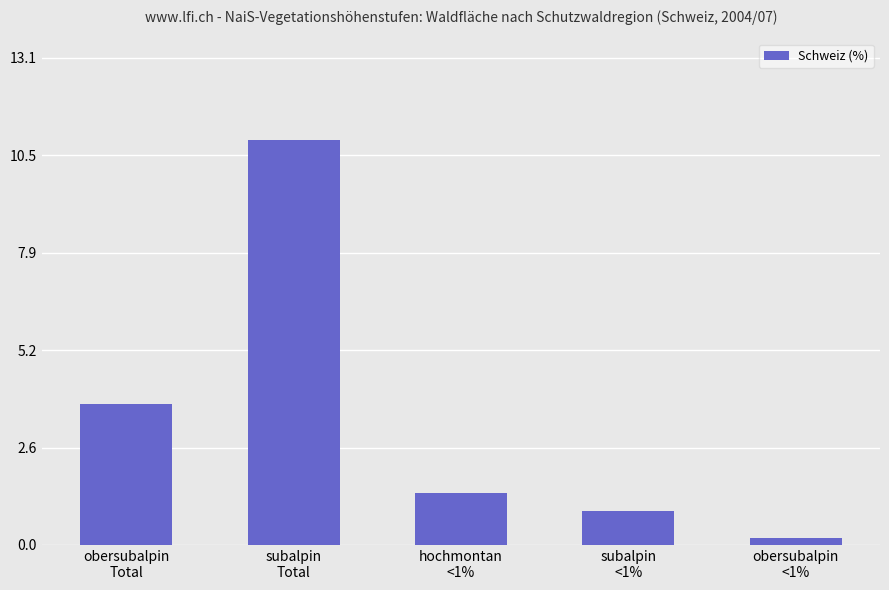

Reading right to left, what are all the values shown in this chart?

obersubalpin
<1%=0.2	subalpin
<1%=0.9	hochmontan
<1%=1.4	subalpin
Total=10.9	obersubalpin
Total=3.8